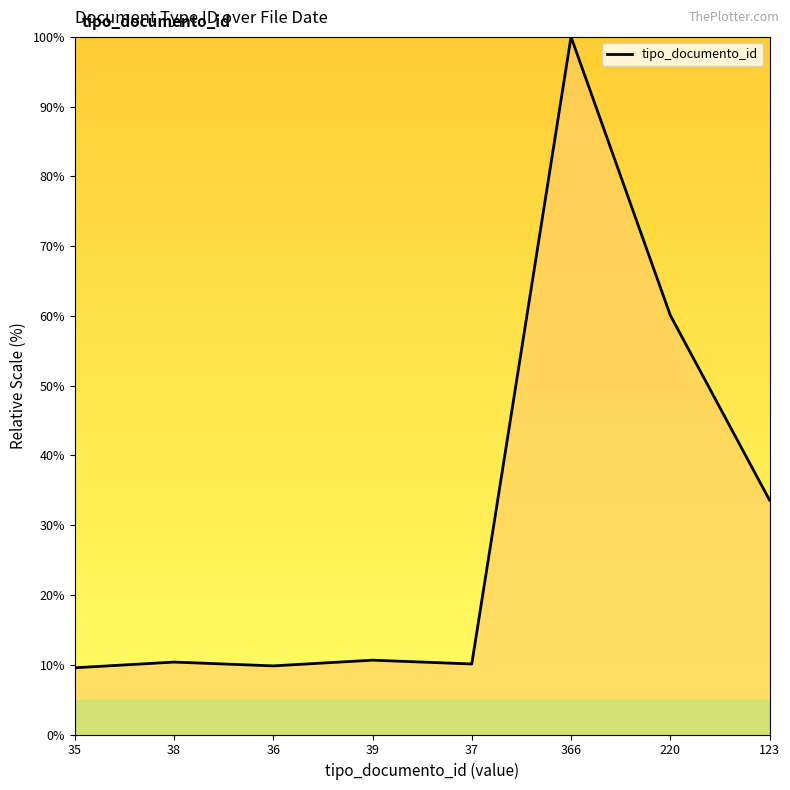

What is the difference between the second highest and second lowest values?

50.3